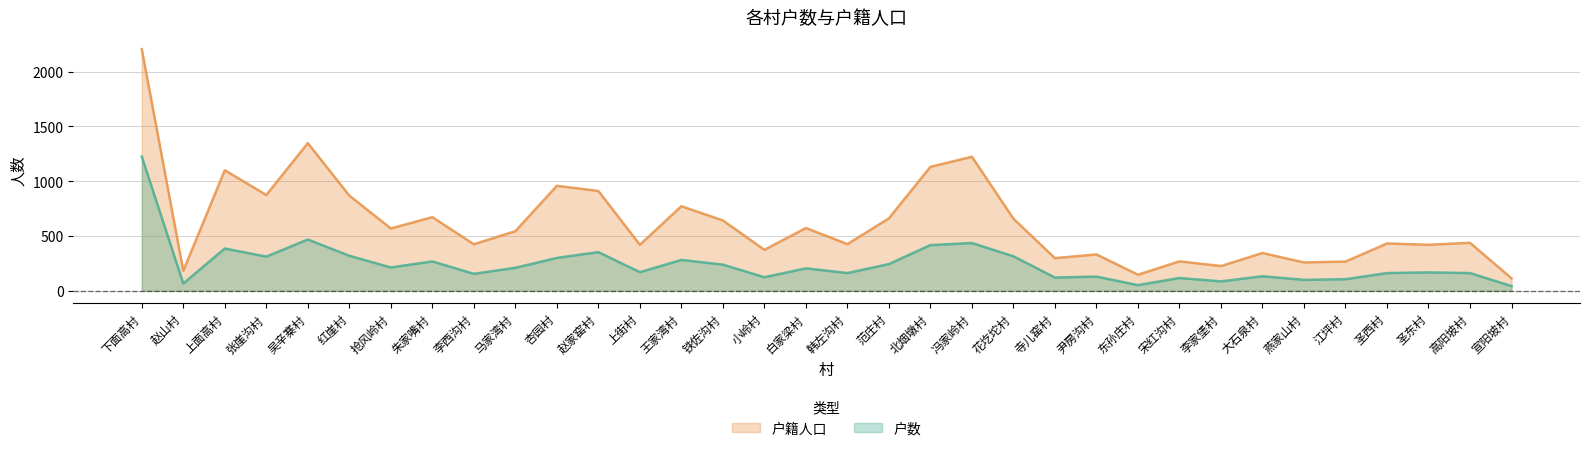

Rank the categories by 户籍人口 value from lowest to highest.

宣阳坡村, 东孙庄村, 赵山村, 李家堡村, 燕家山村, 江坪村, 宋红沟村, 寺儿窑村, 尹房沟村, 大石泉村, 小岭村, 上街村, 圣东村, 李西沟村, 韩左沟村, 圣西村, 高阳坡村, 马家湾村, 抢风岭村, 白家梁村, 铁佐沟村, 花圪坨村, 范庄村, 朱家嘴村, 王家湾村, 红崖村, 张崖沟村, 赵家窑村, 杏园村, 上面高村, 北烟墩村, 冯家岭村, 吴辛寨村, 下面高村